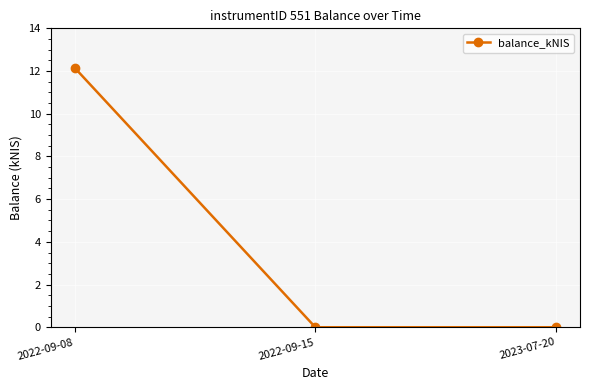

What is the label of the 2nd point from the left?

2022-09-15